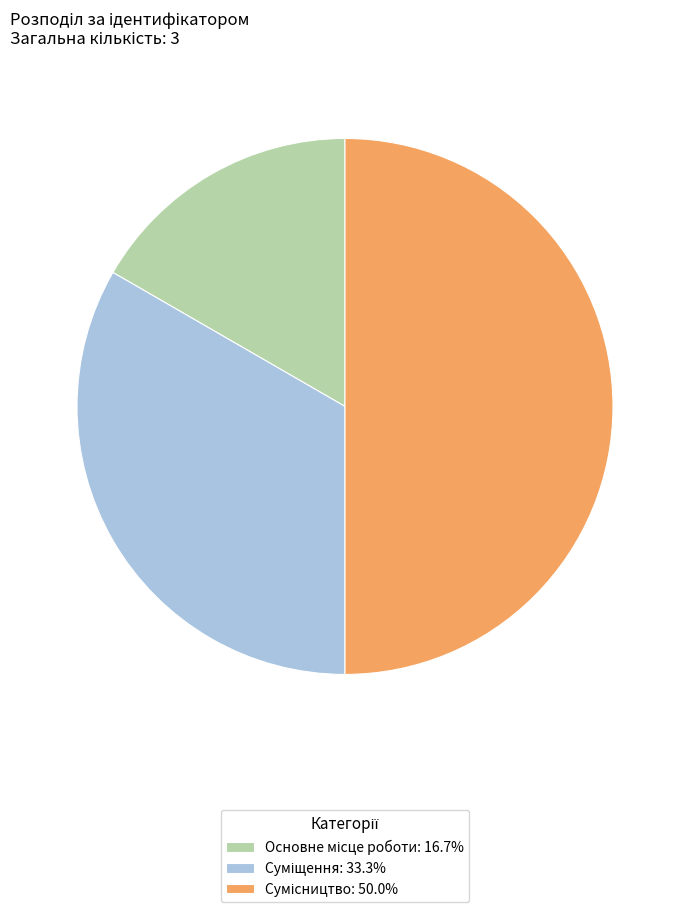

Is it true that Суміщення is 19% of the pie?

False